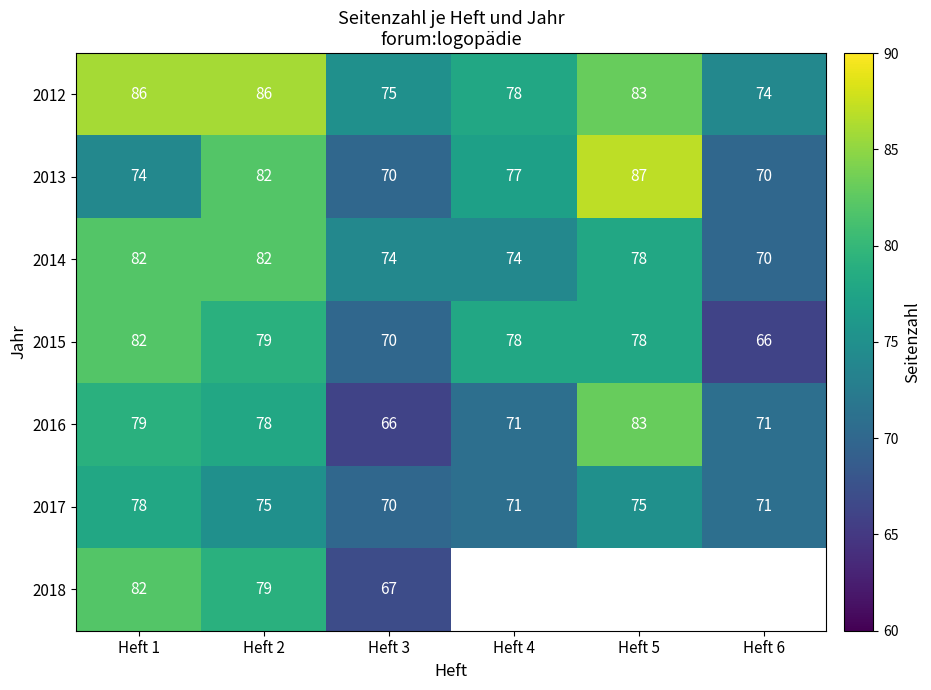

Where is 2016 nearest to the value 74?

Heft 4